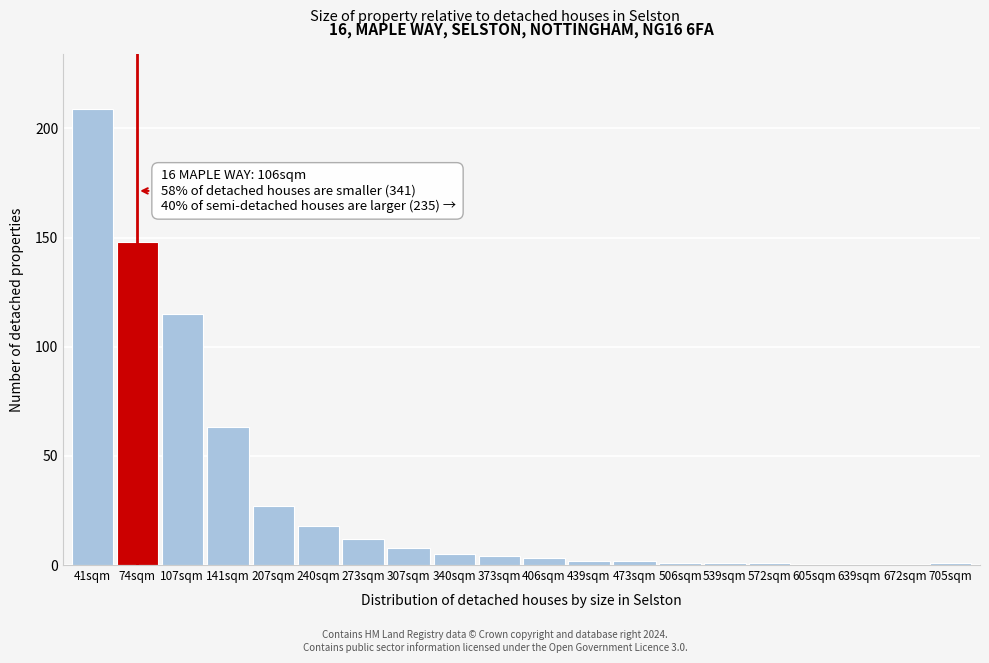

Reading right to left, extract all data points from this chart.

705sqm=1	672sqm=0	639sqm=0	605sqm=0	572sqm=1	539sqm=1	506sqm=1	473sqm=2	439sqm=2	406sqm=3	373sqm=4	340sqm=5	307sqm=8	273sqm=12	240sqm=18	207sqm=27	141sqm=63	107sqm=115	74sqm=148	41sqm=209